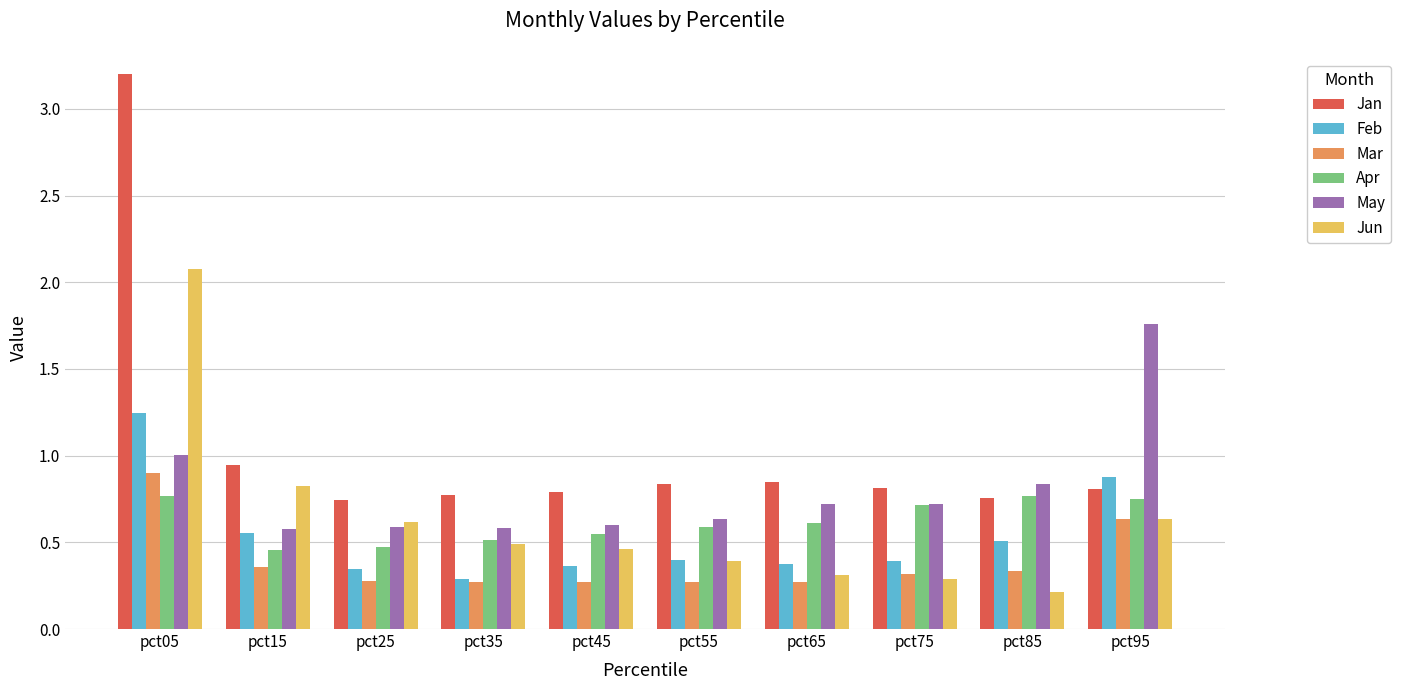

Is it true that Apr equals 0.5 at pct15?

True